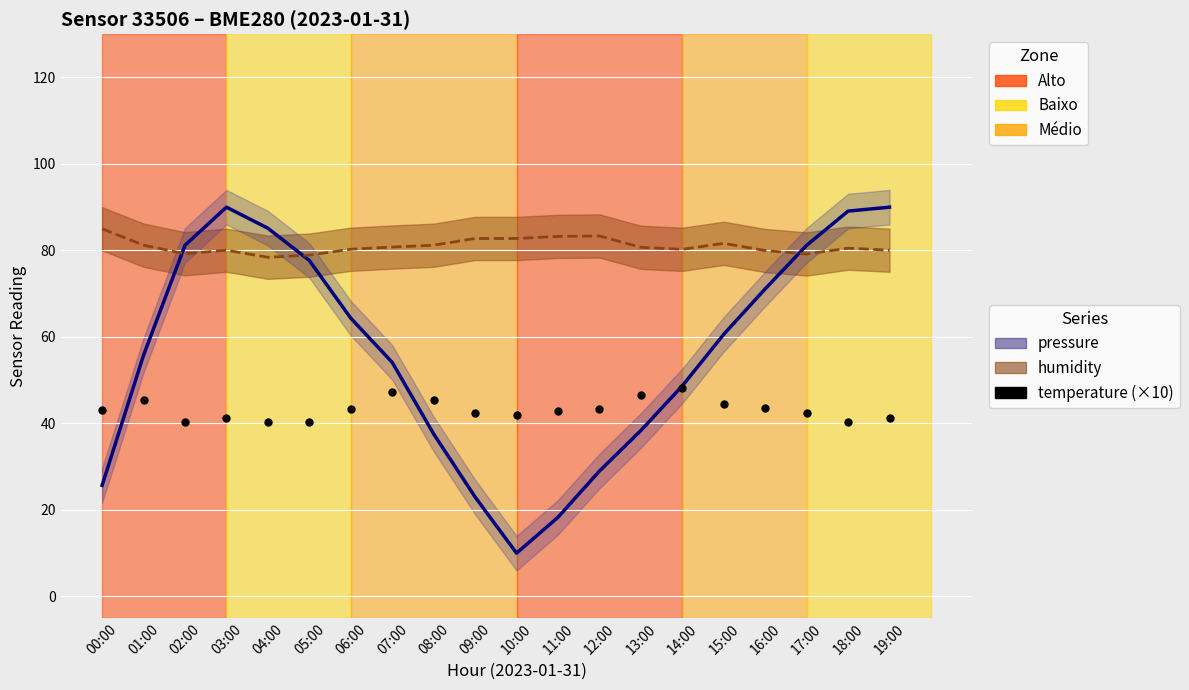

What is the range of Y values (max minus min)?

7.9